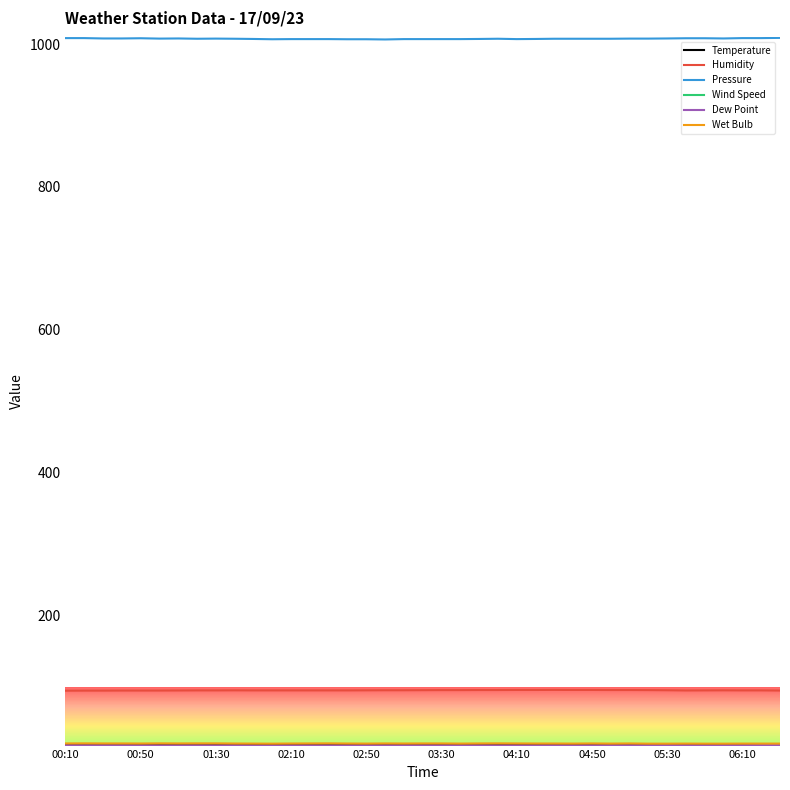

What is the sum of the Dew Point values at 18 and 14?

37.5